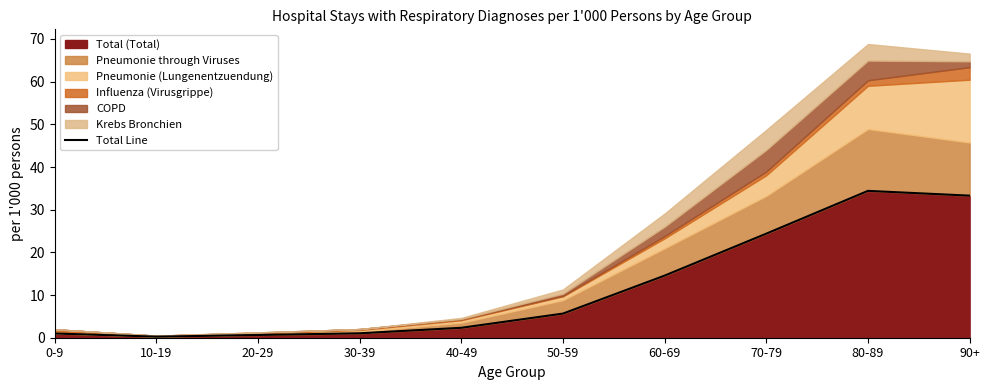

Where is the first local maximum?

80-89